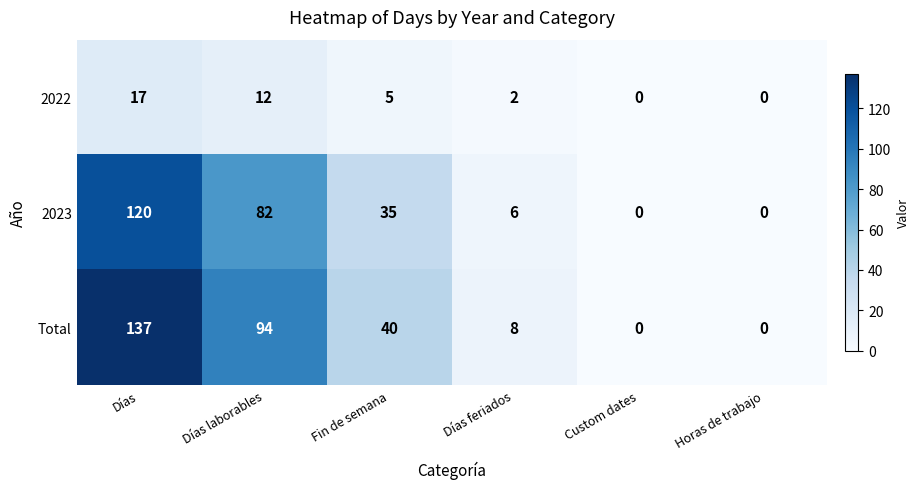

Between Días laborables and Fin de semana, which series saw the biggest shift?

Total